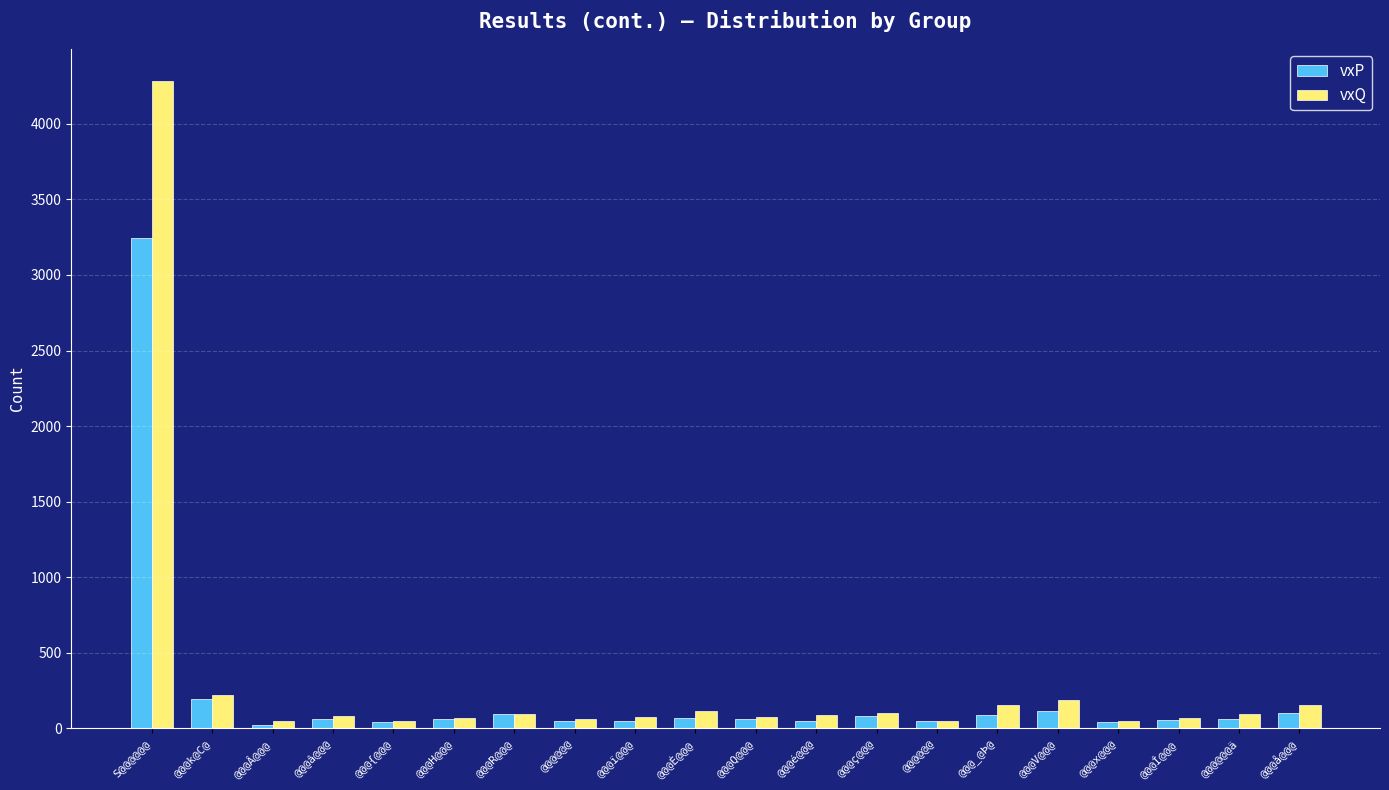

What is the difference between the maximum and minimum values in the vxP series?

3225